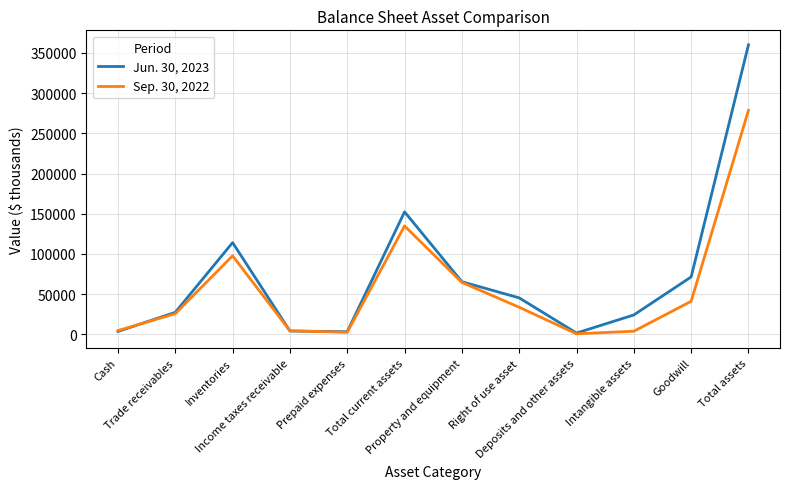

At Inventories, list the series in order from smallest to largest.

Sep. 30, 2022, Jun. 30, 2023